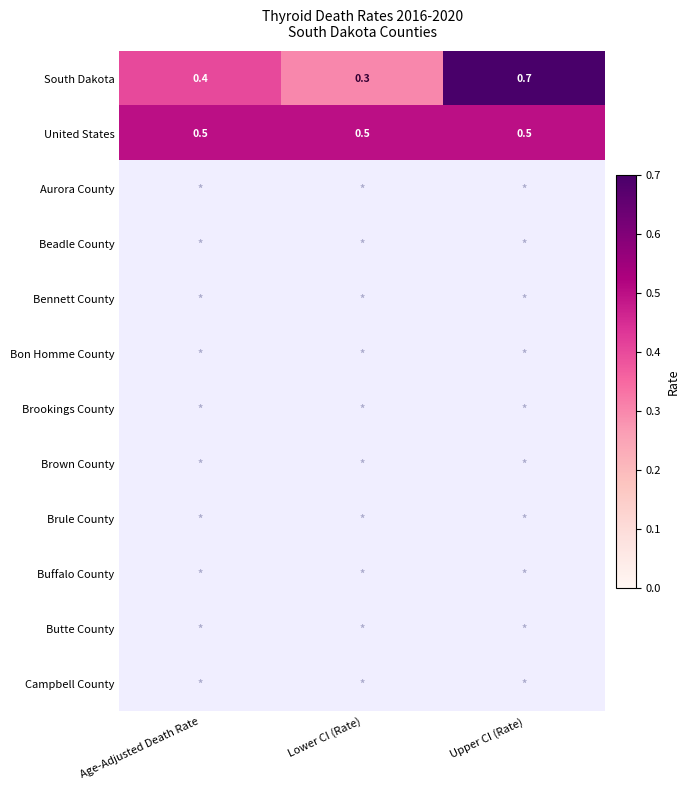

What is the sum of all United States values?

1.5